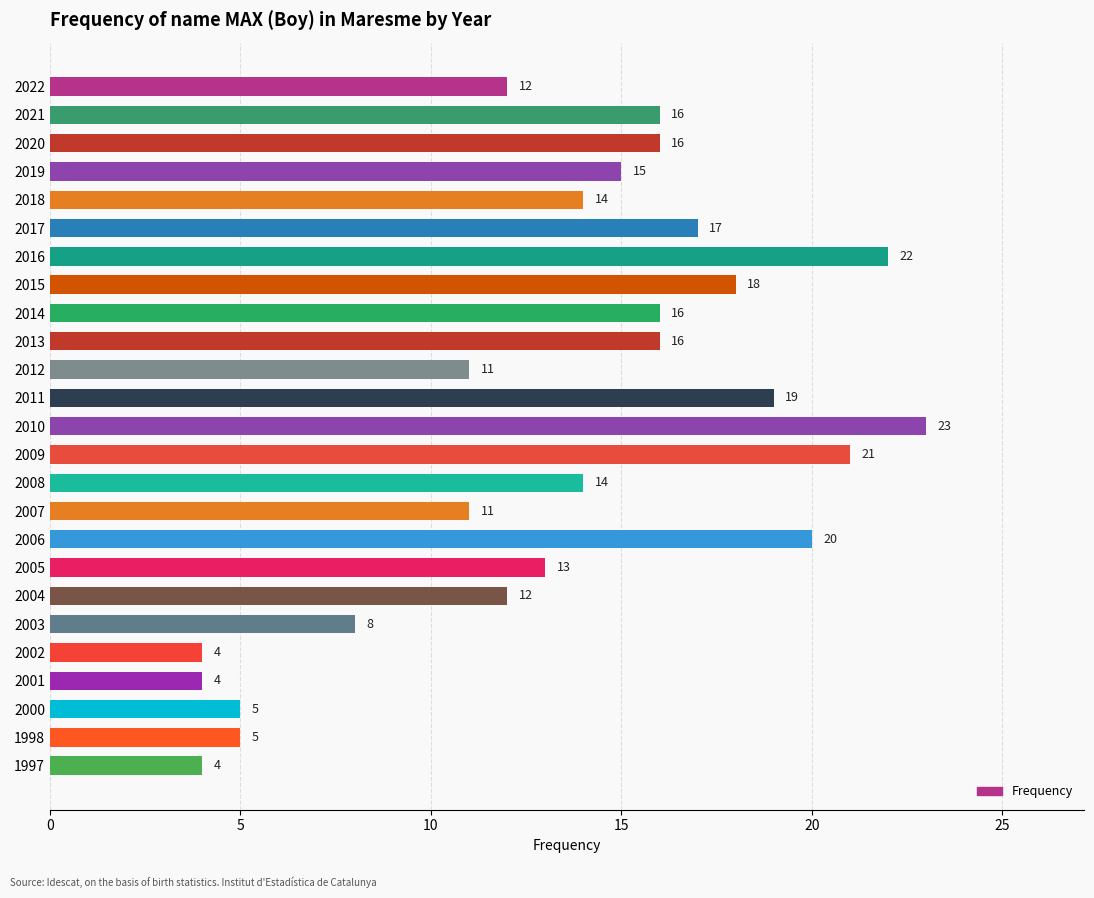

The value at 2000 is 3. True or false?

False